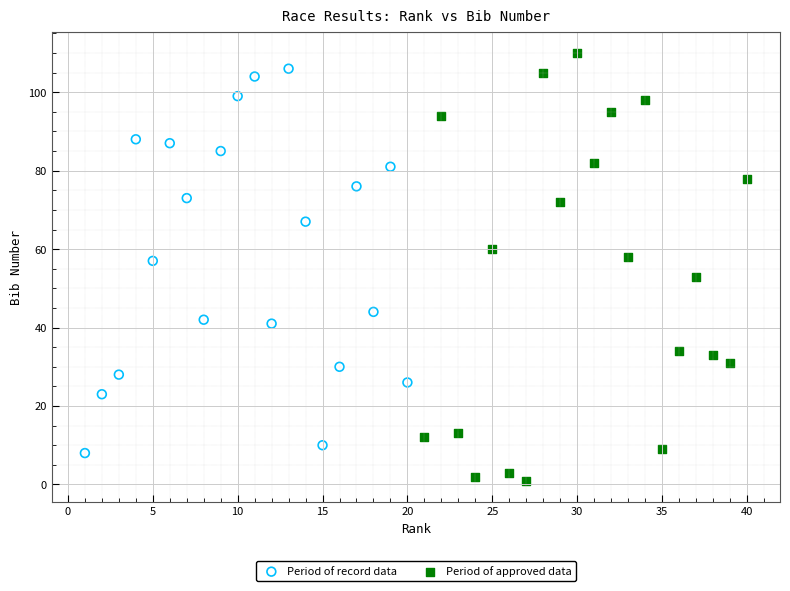

Which series reaches the minimum Y coordinate?

Period of approved data